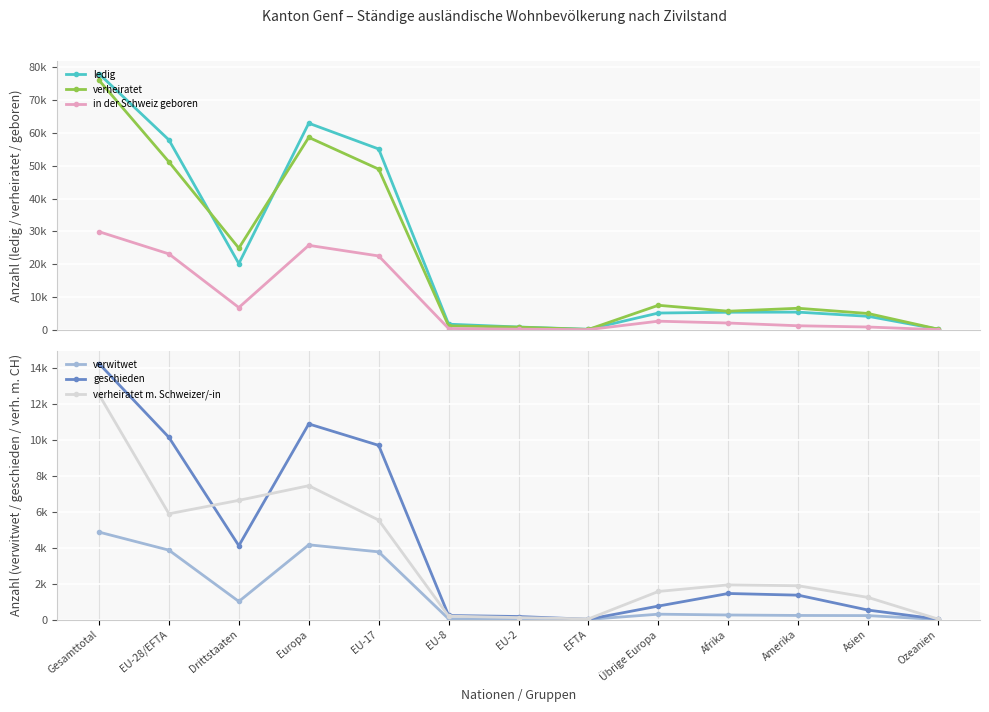

What is the average value of the verheiratet m. Schweizer/-in series?

3466